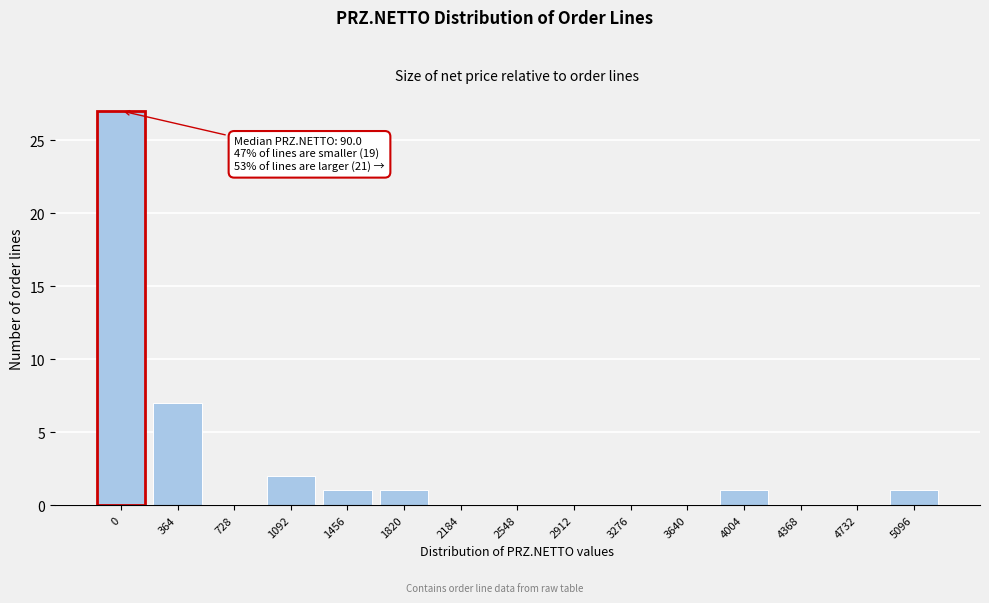

Reading left to right, extract all data points from this chart.

0=27	364=7	728=0	1092=2	1456=1	1820=1	2184=0	2548=0	2912=0	3276=0	3640=0	4004=1	4368=0	4732=0	5096=1